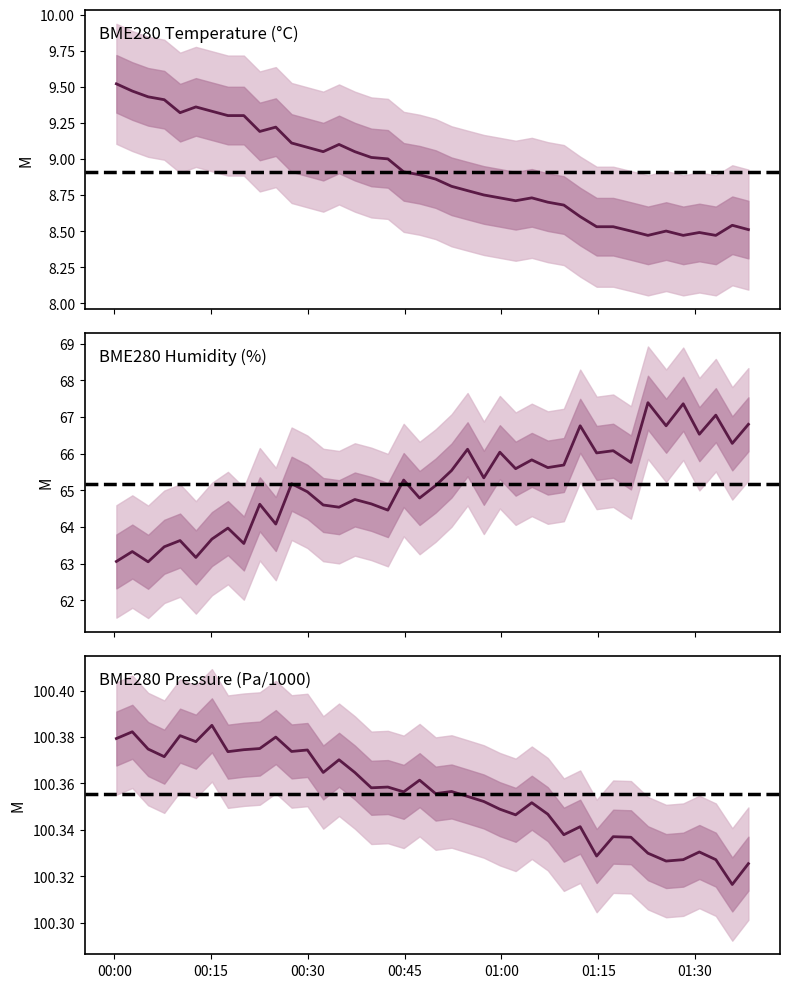

At how many categories does at least one series exceed 58?

40